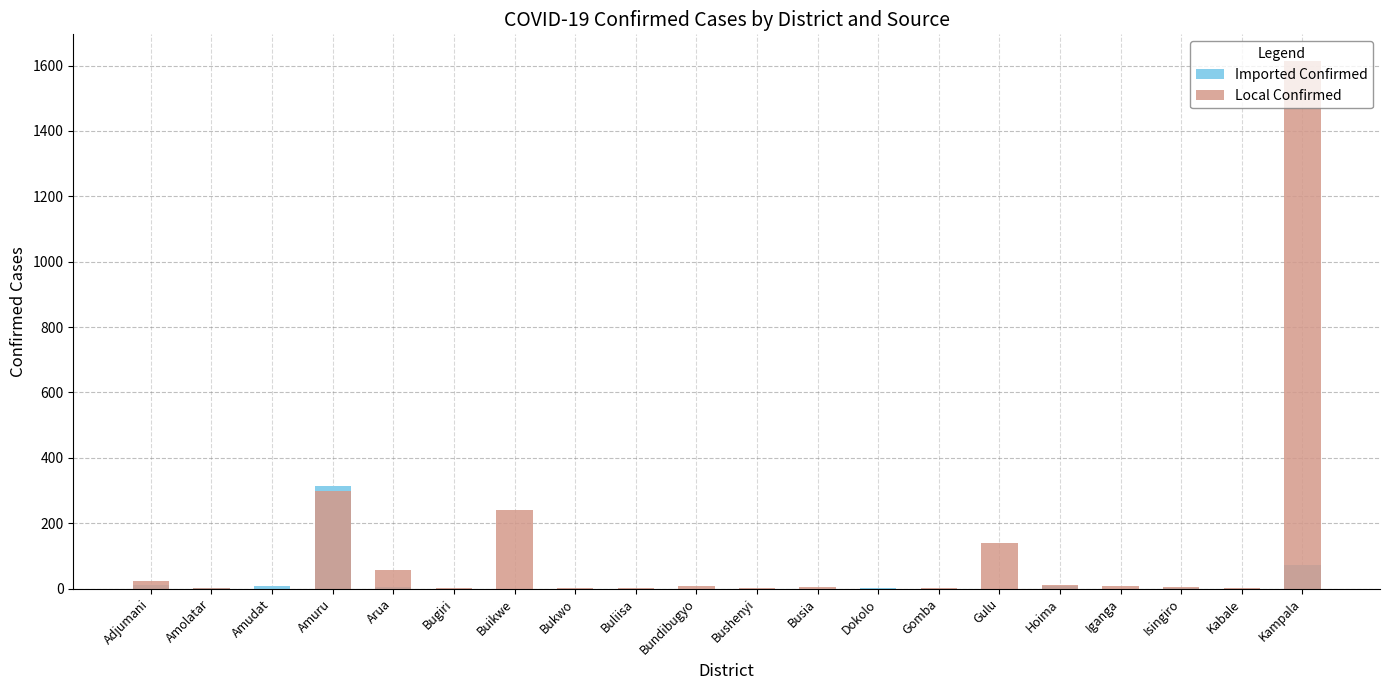

Reading left to right, what are all the values shown in this chart?

Imported Confirmed: 11	1	7	314	6	0	0	0	0	0	0	0	3	0	0	8	0	2	0	71
Local Confirmed: 24	3	0	299	56	2	241	2	2	7	2	5	0	1	140	12	9	6	1	1615